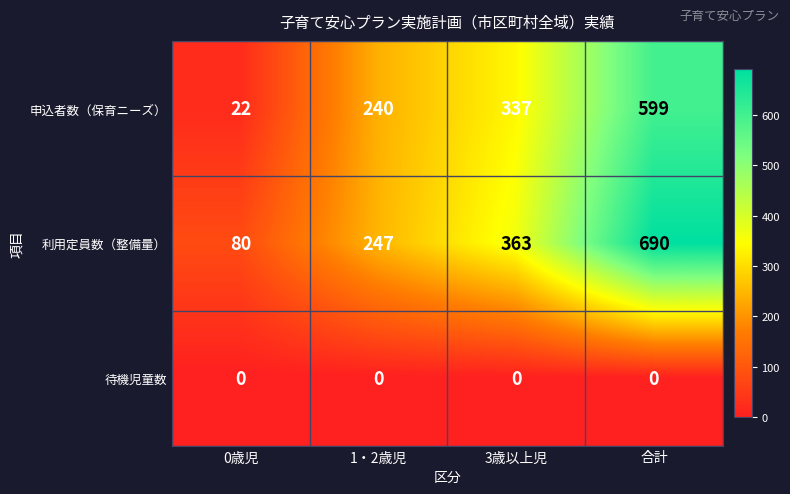

What is the difference between the highest and lowest values at 1・2歳児?

247